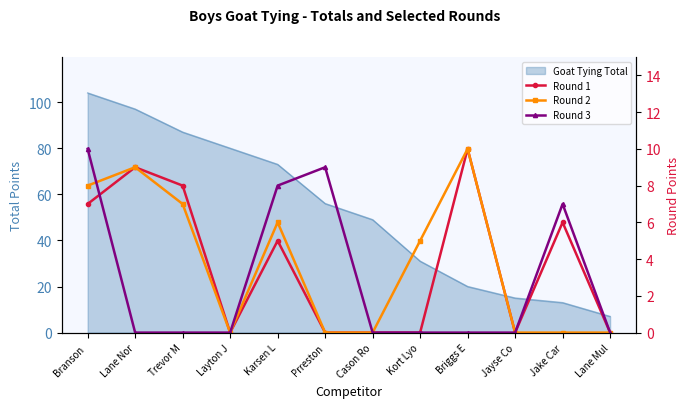

What is the difference between the highest and lowest values at Briggs E?

10